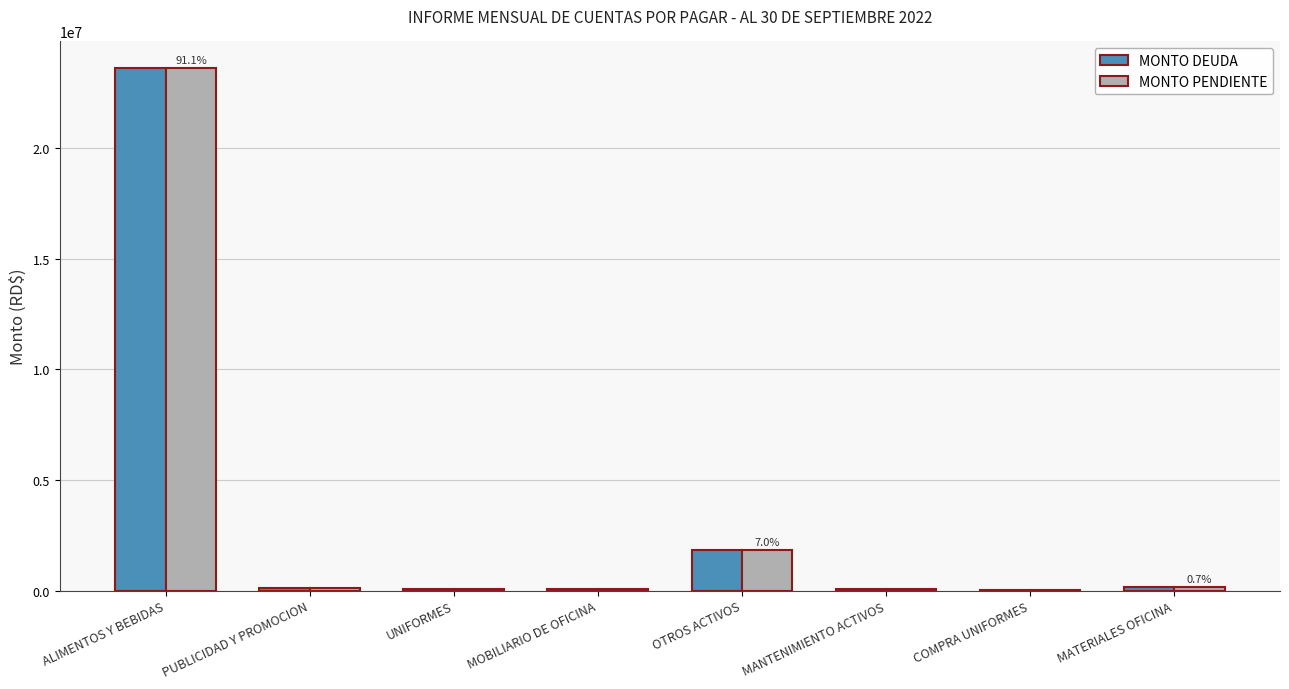

At which category is the sum across all series the highest?

ALIMENTOS Y BEBIDAS